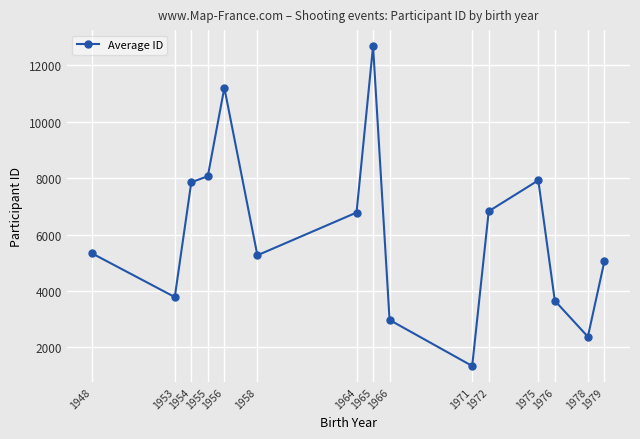

Approximately how many times larger is the value at 1972 compared to 1978?

2.9